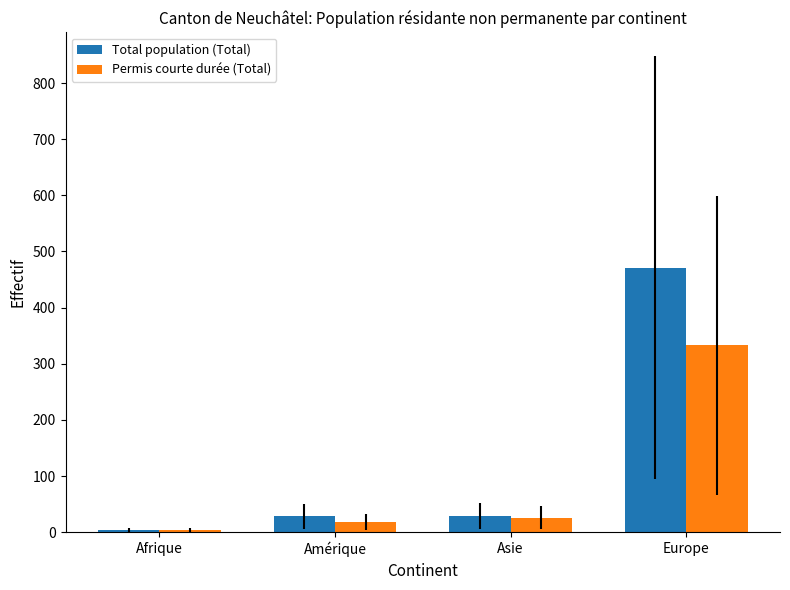

What is the approximate value of Permis courte durée (Total) at Europe?

333